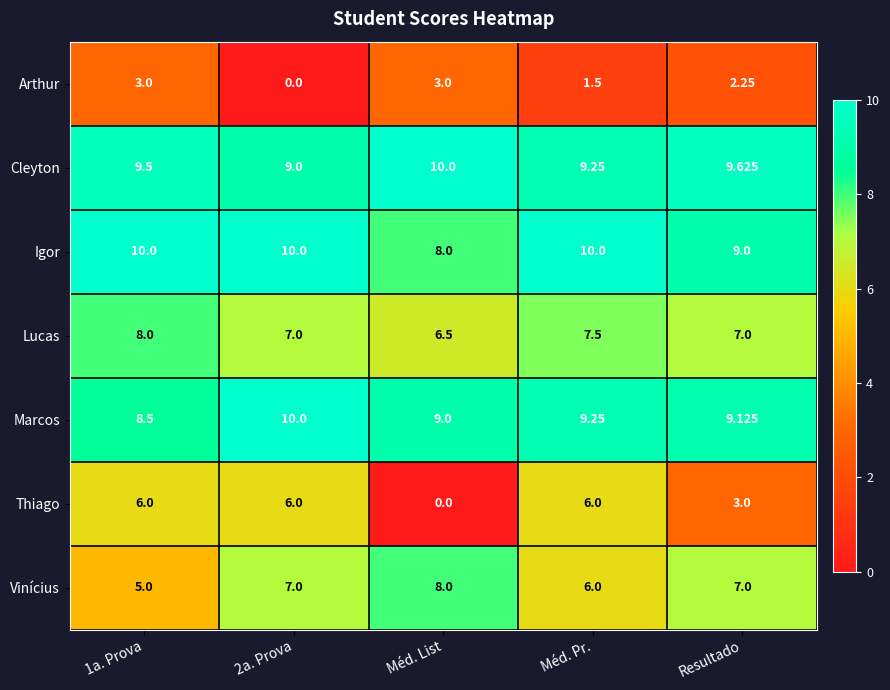

Which series changed the most between 1a. Prova and Méd. Pr.?

Arthur